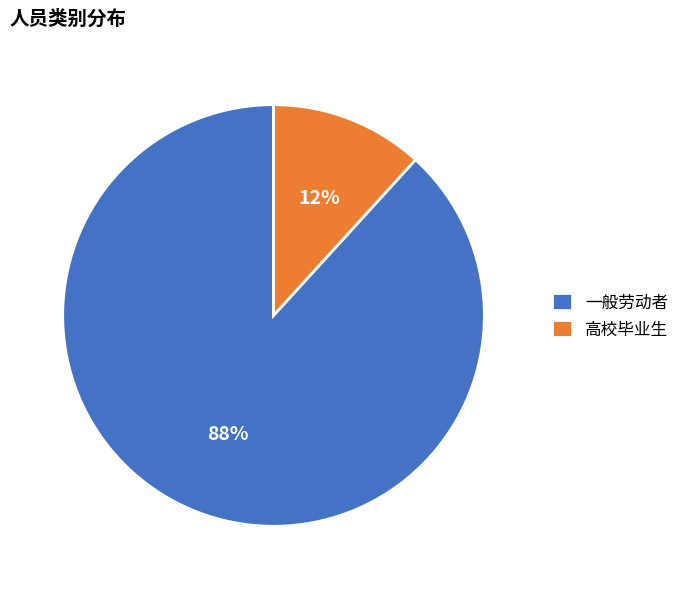

To the nearest percent, what is the average slice percentage?

50%